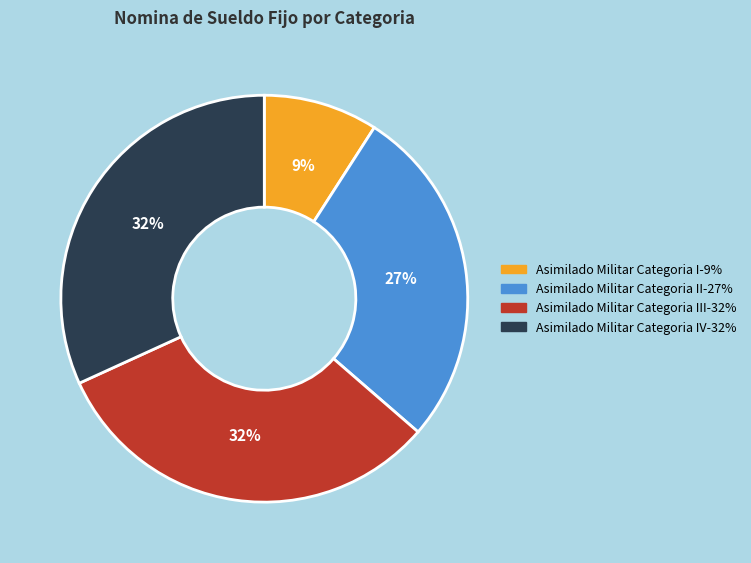

Is there a majority slice in this chart?

No